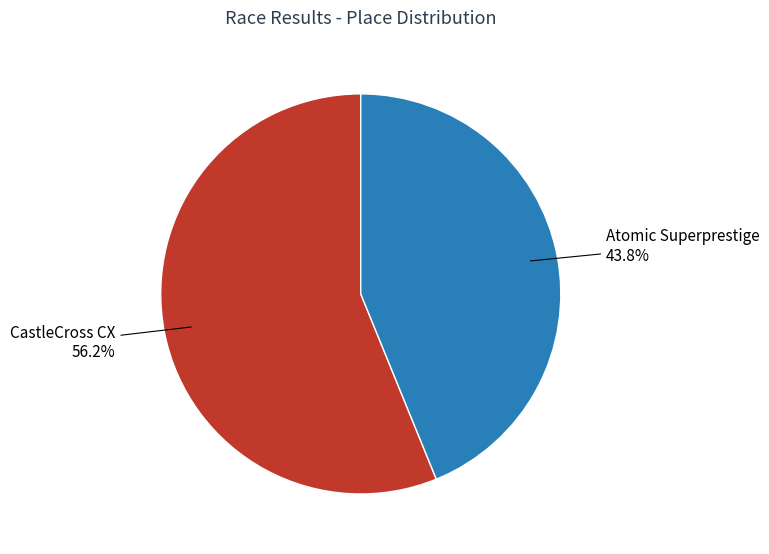

What percentage is NOT represented by Atomic Superprestige?

56.2%